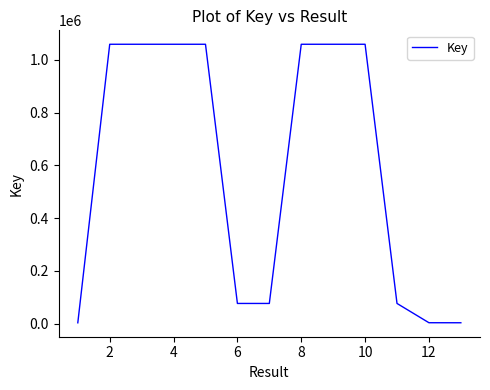

What is the difference between the maximum and minimum values?

1054839